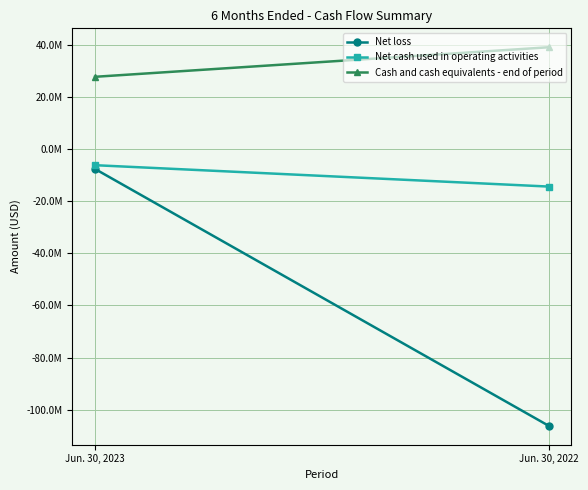

Reading left to right, list all the values displayed in this chart.

Net loss: -7638987	-106195167
Net cash used in operating activities: -6195985	-14397942
Cash and cash equivalents - end of period: 27725311	39062415